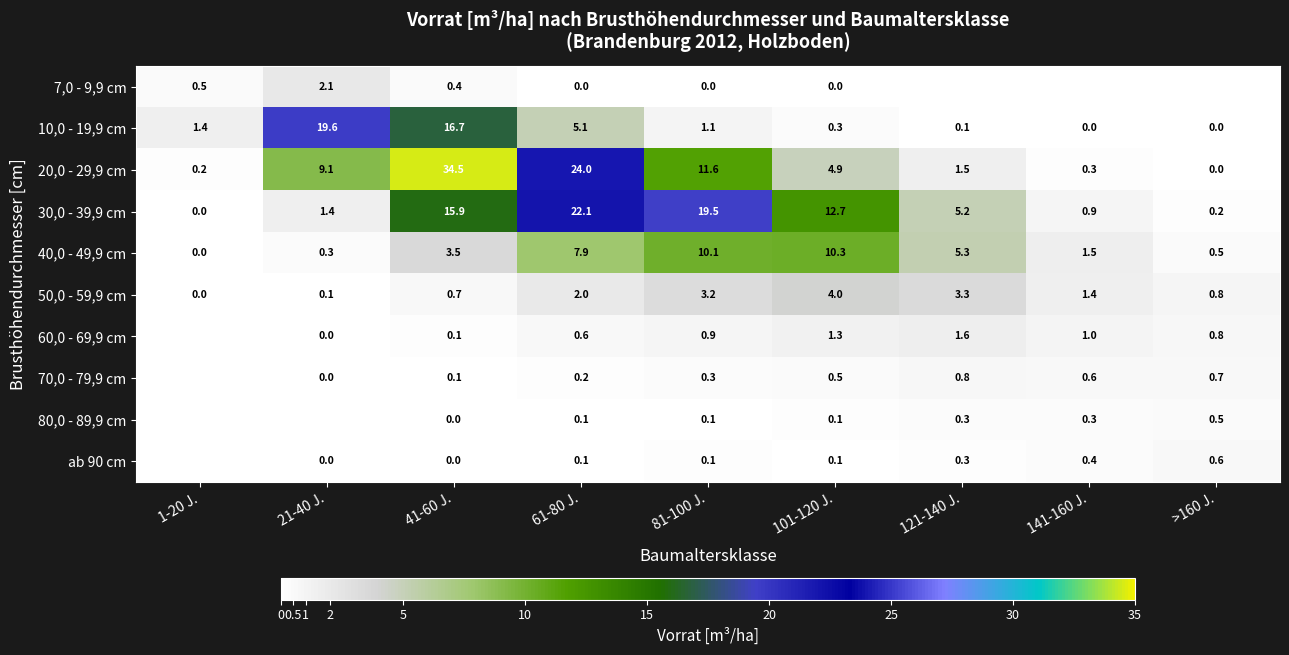

What is the difference between the 7,0 - 9,9 cm values at 81-100 J. and 41-60 J.?

0.4